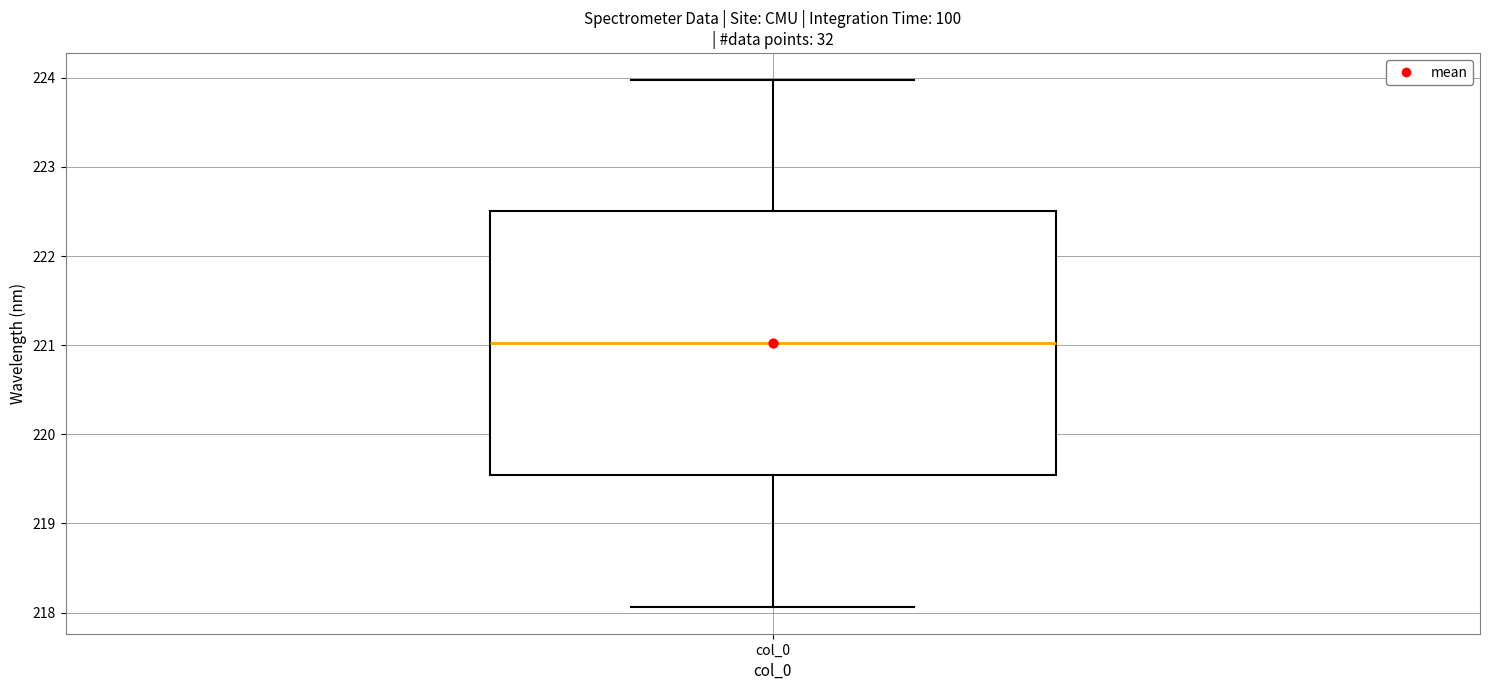

Read this box plot against the y-axis: the position of the median line, the range covered by the box, and the ends of both whiskers. The values are not printed on the chart, so give them approximately, as read against the axis.

median 221.0, box 219.5 to 222.5, whiskers 218.1 to 224.0